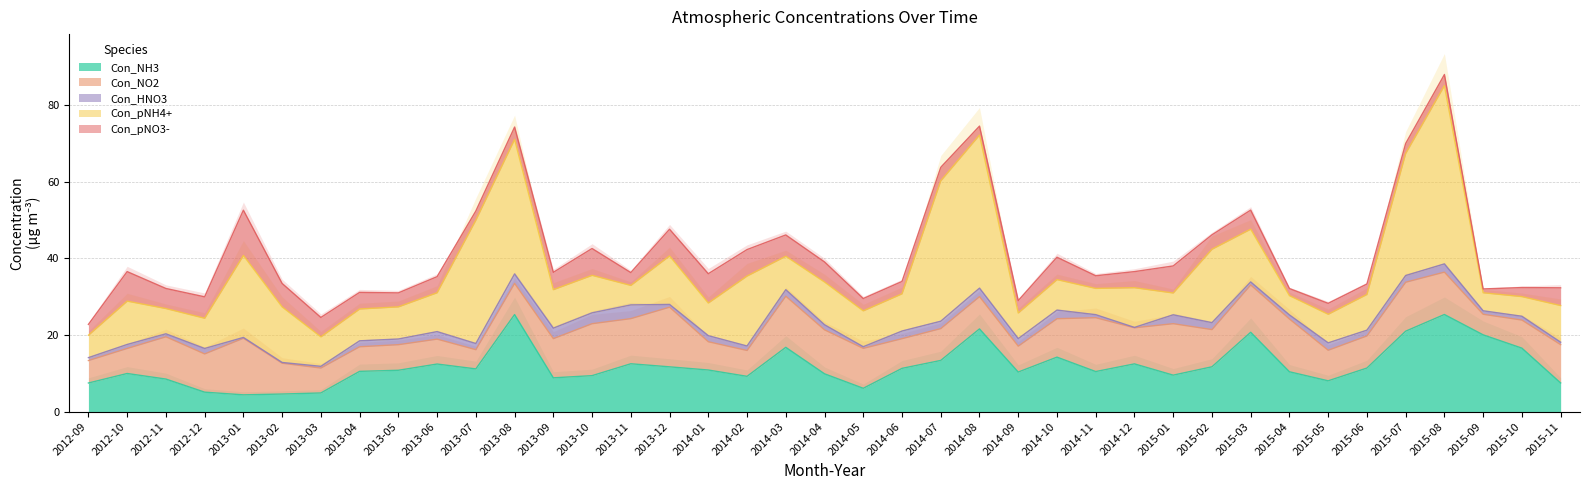

Rank the series by their maximum value, from lowest to highest.

Con_HNO3, Con_pNO3-, Con_NO2, Con_NH3, Con_pNH4+